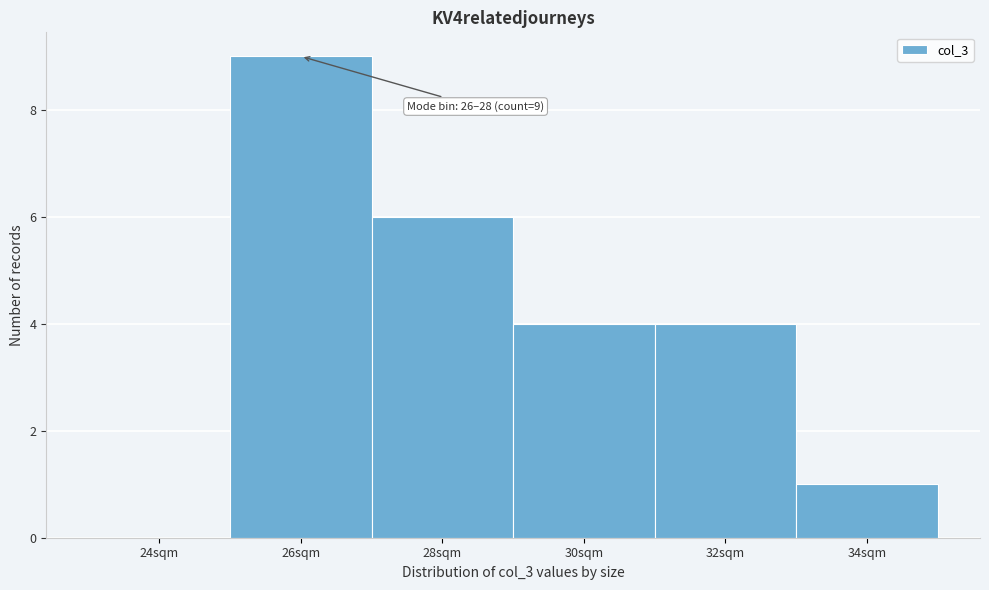

Reading right to left, what are all the values shown in this chart?

34sqm=1	32sqm=4	30sqm=4	28sqm=6	26sqm=9	24sqm=0